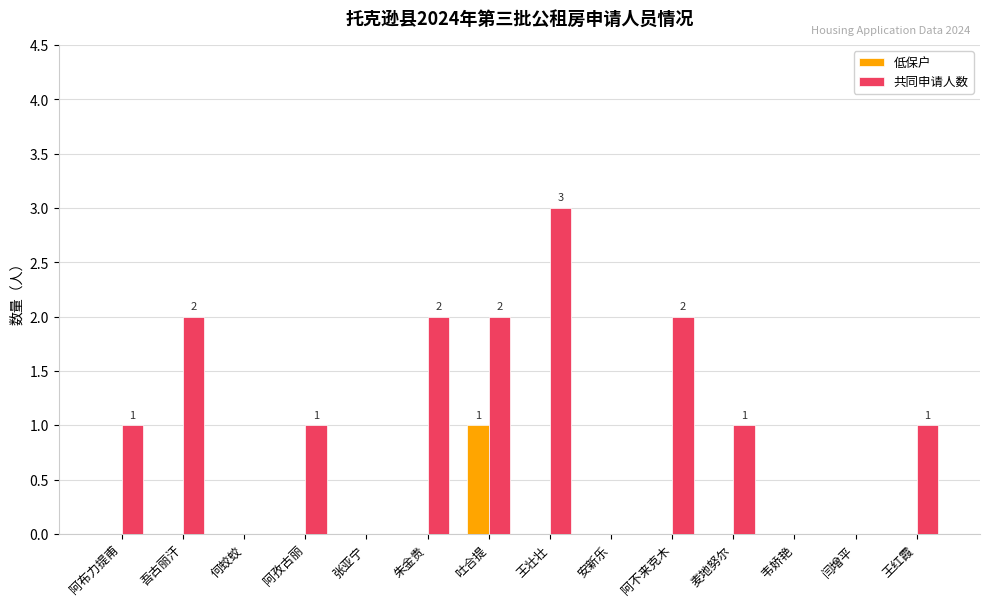

What is the sum of all 共同申请人数 values?

15